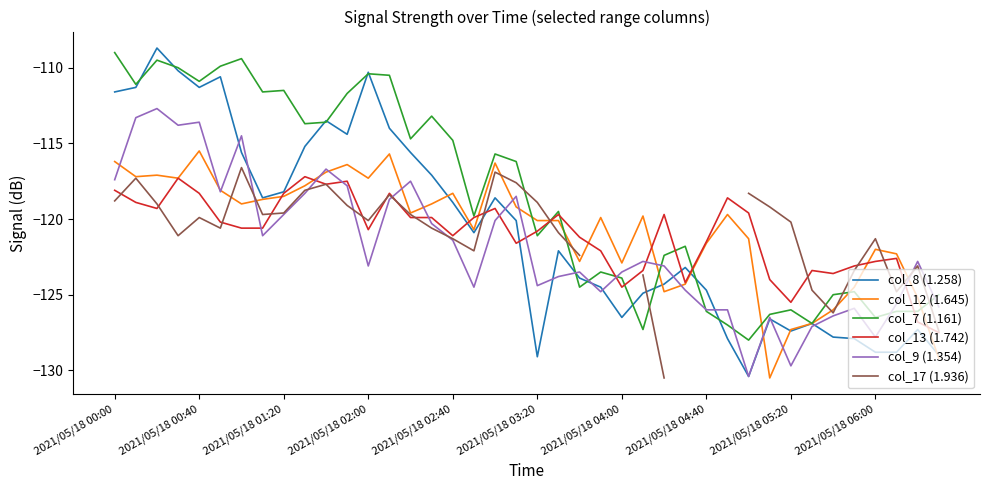

How many interior local peaks does the col_12 (1.645) series have?

10